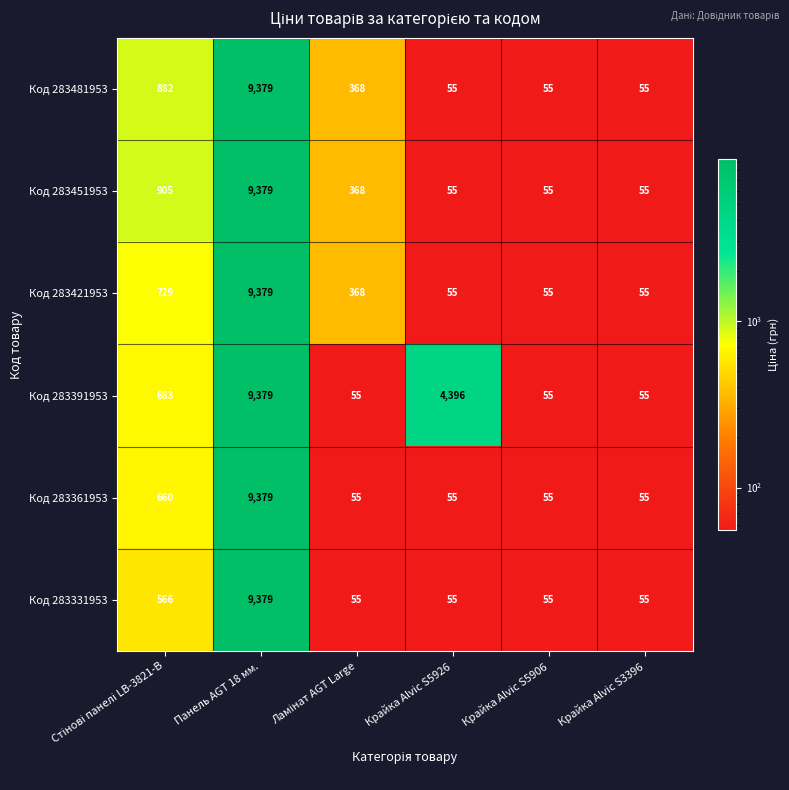

What is the difference between the maximum and second lowest values in the Код 283331953 series?

9324